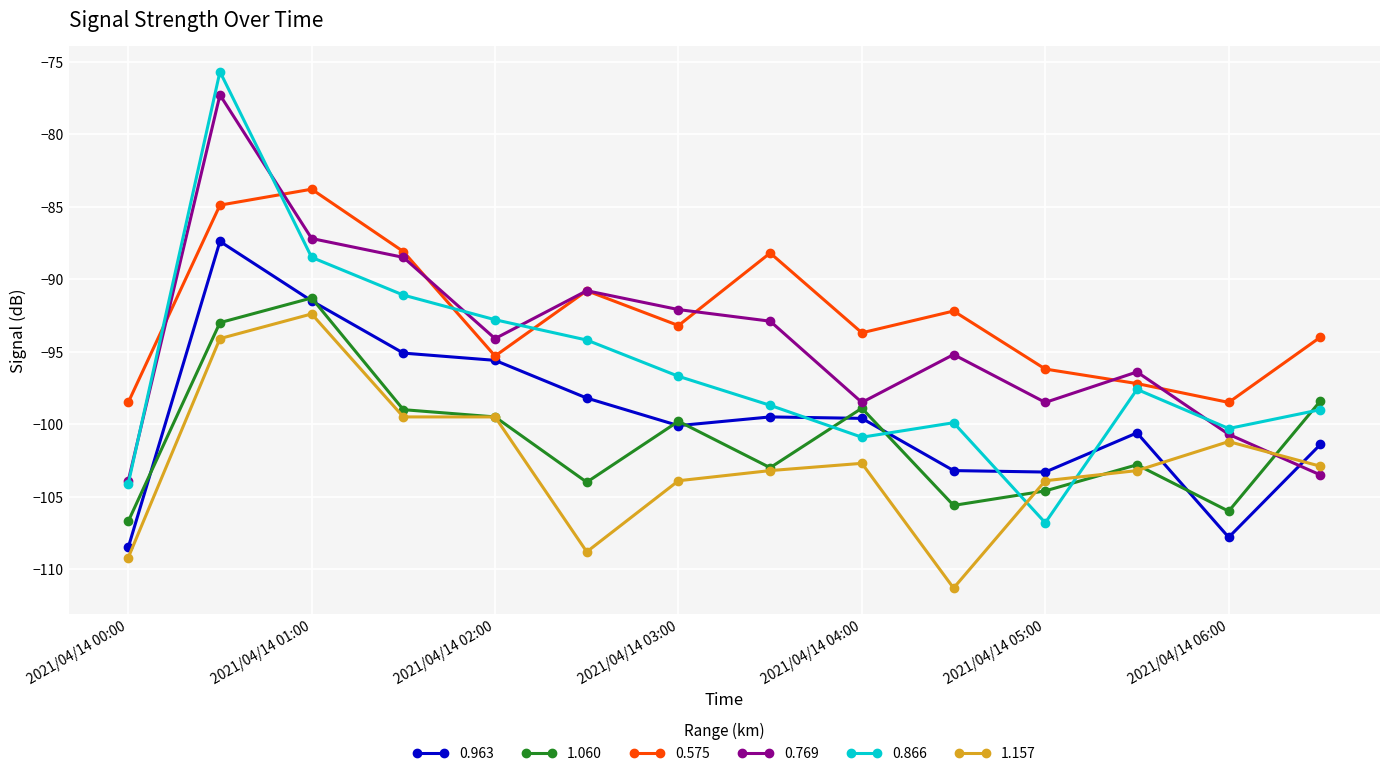

Which series has the largest total across all categories?

0.575